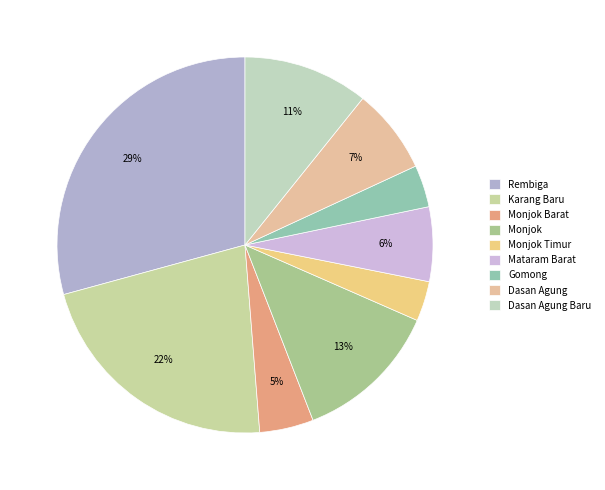

How many slices are in this pie chart?

9